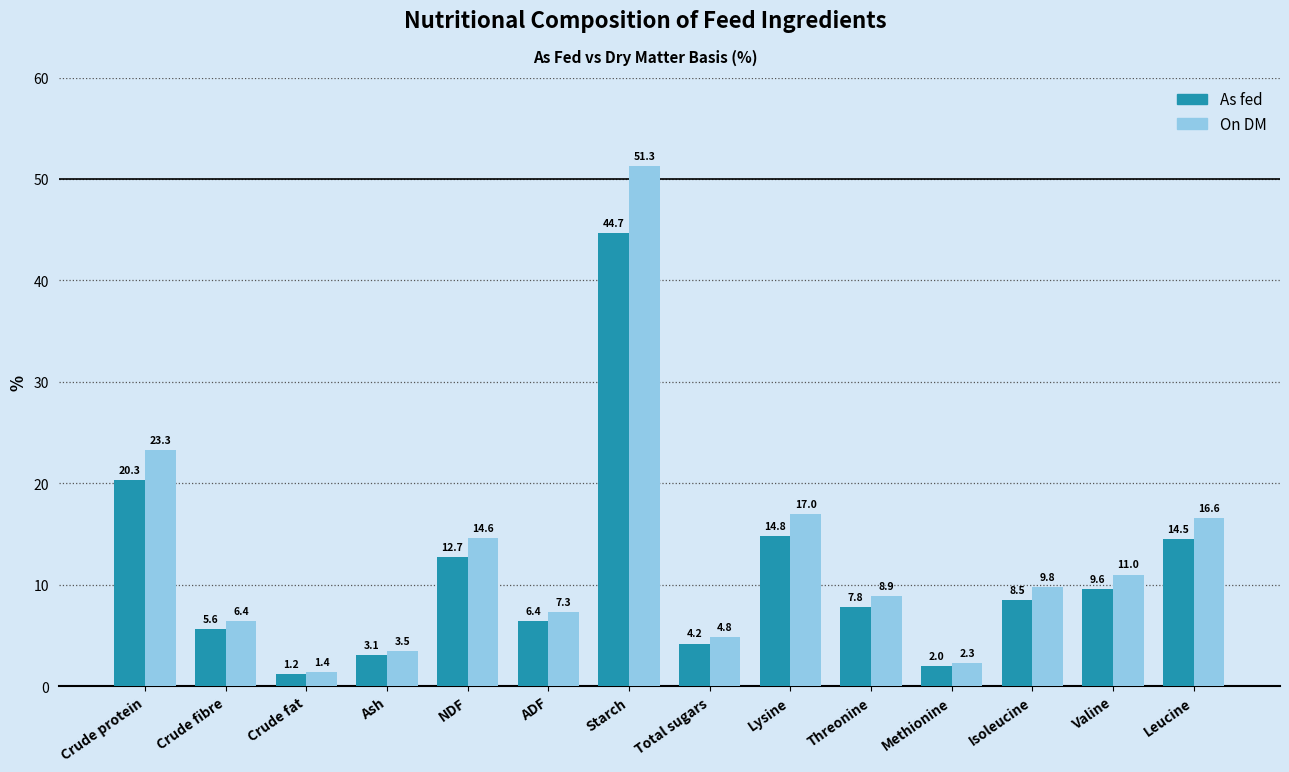

Reading left to right, list all the values displayed in this chart.

As fed: 20.3	5.6	1.2	3.1	12.7	6.4	44.7	4.2	14.8	7.8	2.0	8.5	9.6	14.5
On DM: 23.3	6.4	1.4	3.5	14.6	7.3	51.3	4.8	17.0	8.9	2.3	9.8	11.0	16.6